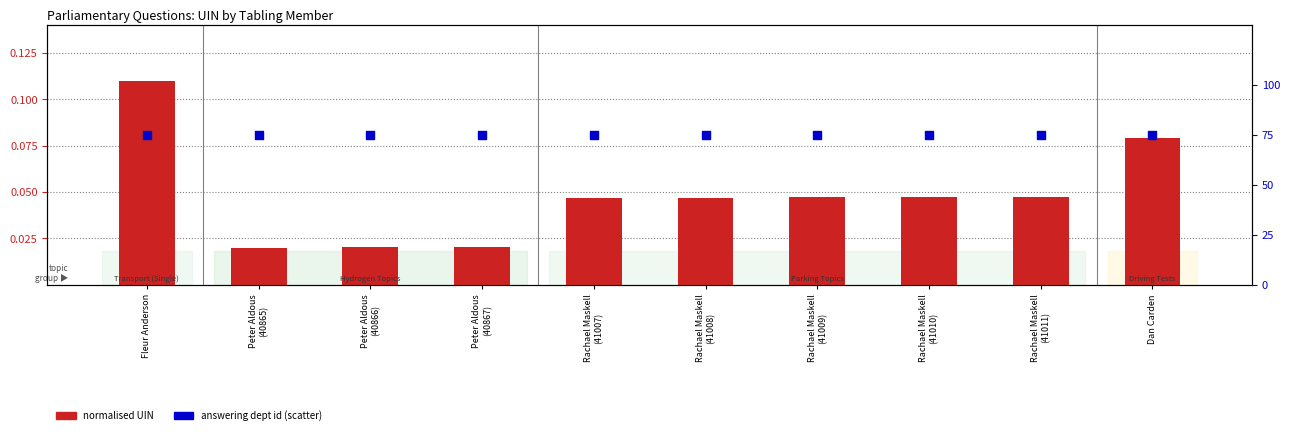

What are all the series names shown in the legend?

normalised UIN, answering dept id